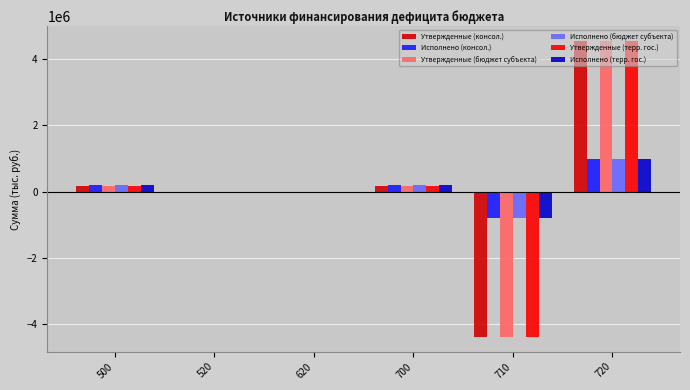

Reading left to right, transcribe all the data shown in this chart.

Утвержденные (консол.): 500=168000.0	520=0.0	620=0.0	700=168000.0	710=-4378700.0	720=4546700.0
Исполнено (консол.): 500=200092.5	520=0.0	620=0.0	700=200092.5	710=-789605.0	720=989697.4
Утвержденные (бюджет субъекта): 500=168000.0	520=0.0	620=0.0	700=168000.0	710=-4378700.0	720=4546700.0
Исполнено (бюджет субъекта): 500=200092.5	520=0.0	620=0.0	700=200092.5	710=-789605.0	720=989697.4
Утвержденные (терр. гос.): 500=168000.0	520=0.0	620=0.0	700=168000.0	710=-4378700.0	720=4546700.0
Исполнено (терр. гос.): 500=200092.5	520=0.0	620=0.0	700=200092.5	710=-789605.0	720=989697.4